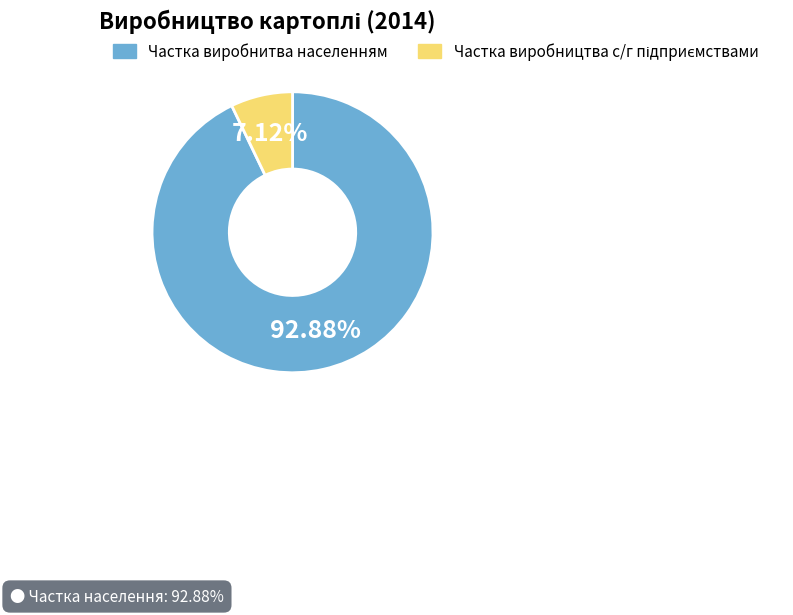

How many segments does this pie chart have?

2